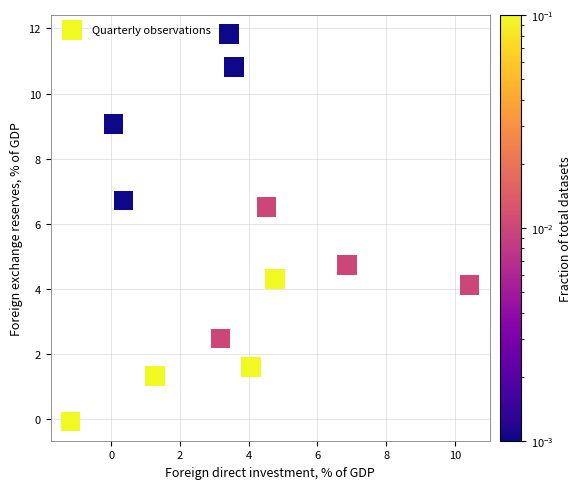

What is the range of Y values (max minus min)?

11.9